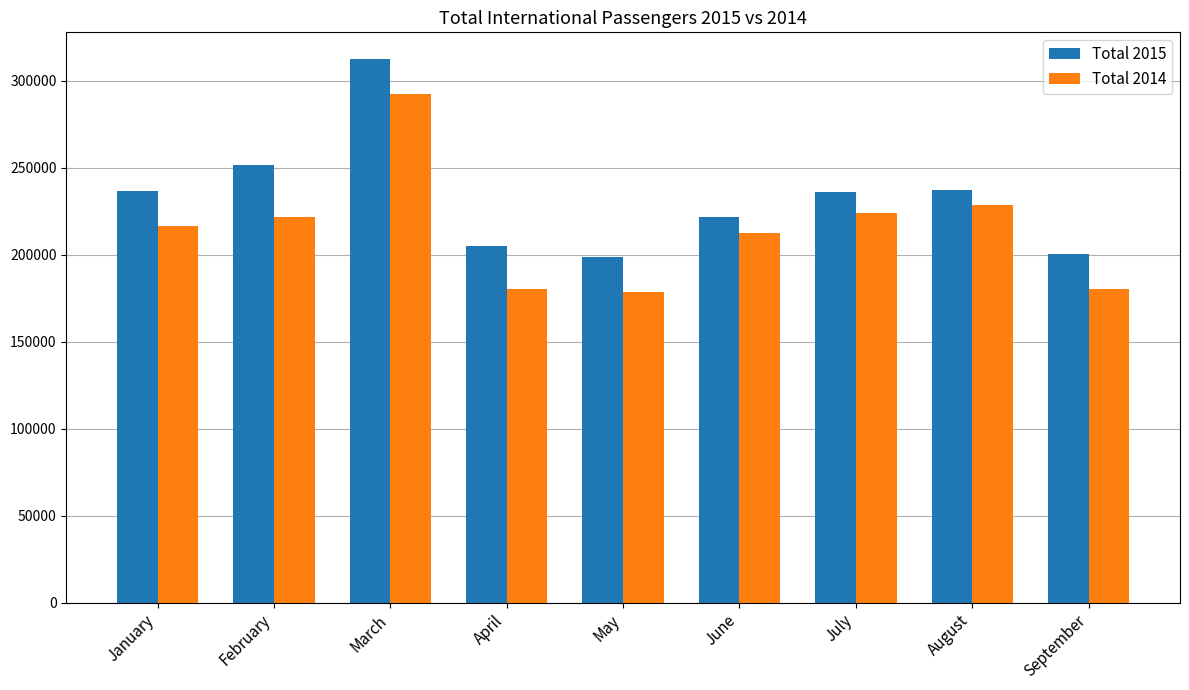

Where is Total 2014 nearest to the value 235488?

August